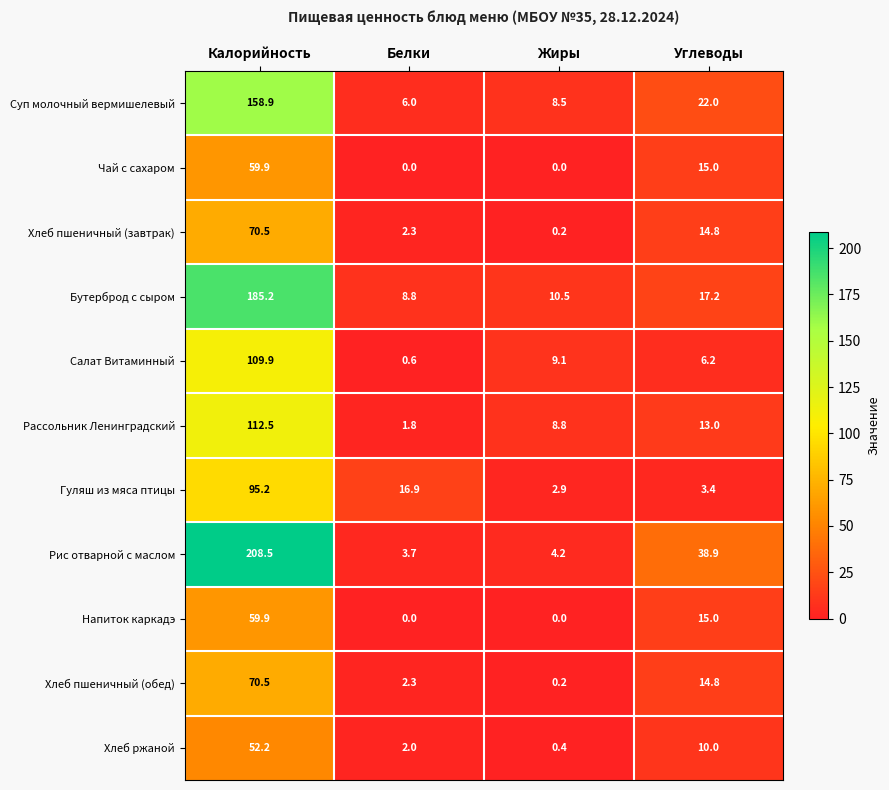

Is it true that Напиток каркадэ equals 7.7 at Углеводы?

False